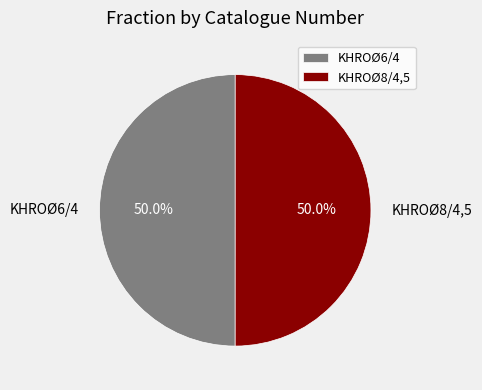

To the nearest percent, what portion does KHROØ6/4 represent?

50%